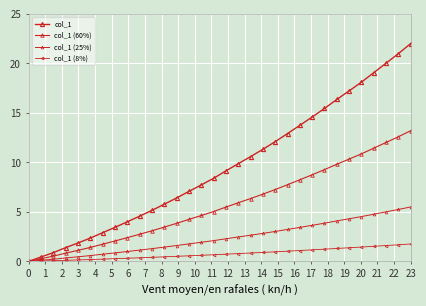

How many values in the col_1 series exceed 9?

16